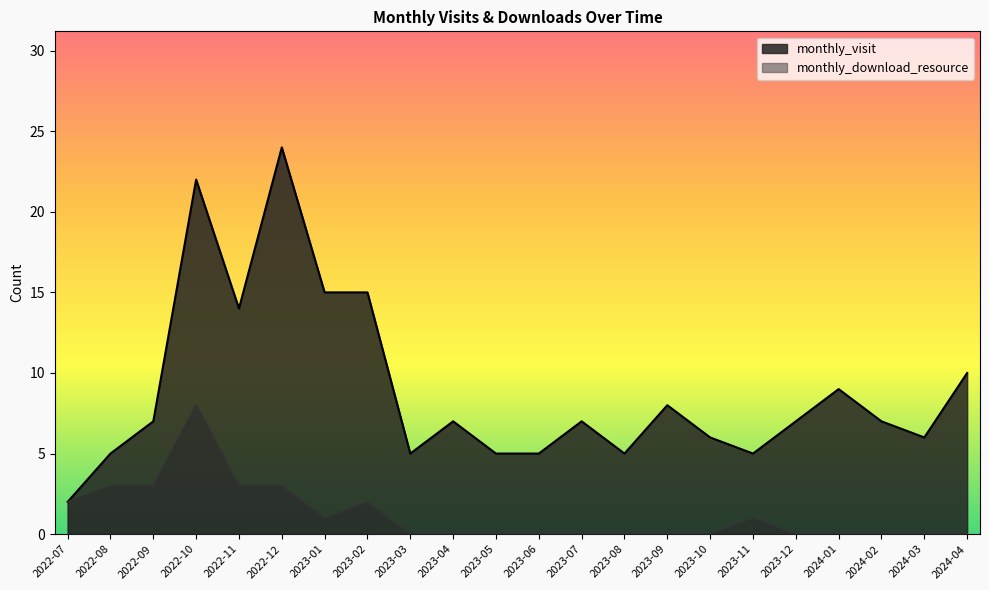

Between 2022-12 and 2024-04, which series saw the biggest shift?

monthly_visit